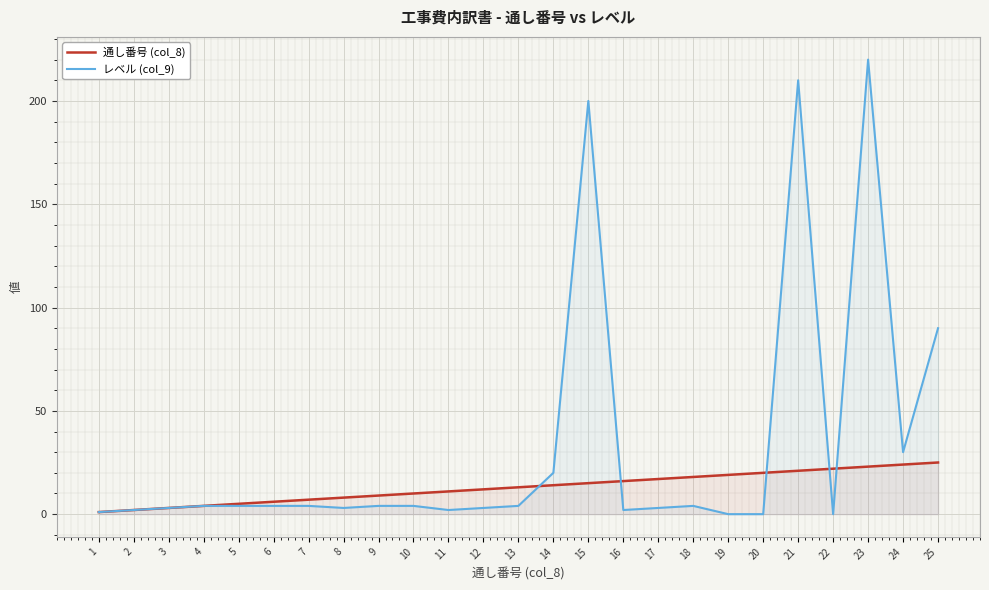

After their last crossing, which series has the higher values: レベル (col_9) or 通し番号 (col_8)?

レベル (col_9)